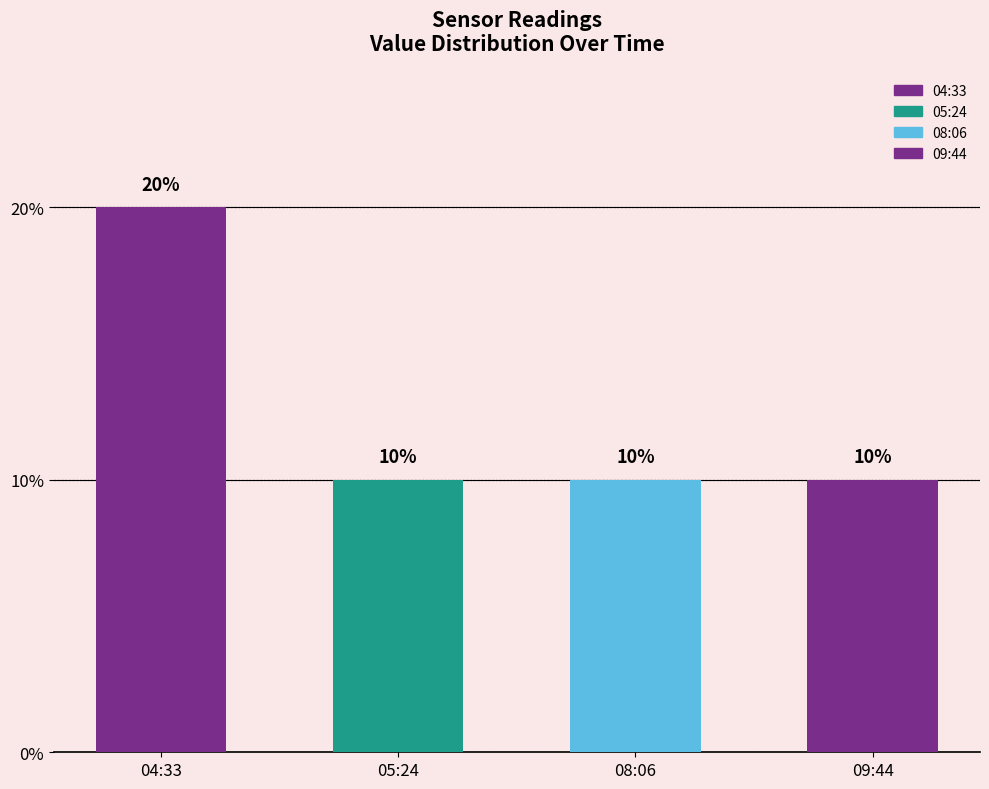

List the labels in order of value, largest first.

2023-05-05T04:33, 2023-05-05T05:24, 2023-05-05T08:06, 2023-05-05T09:44